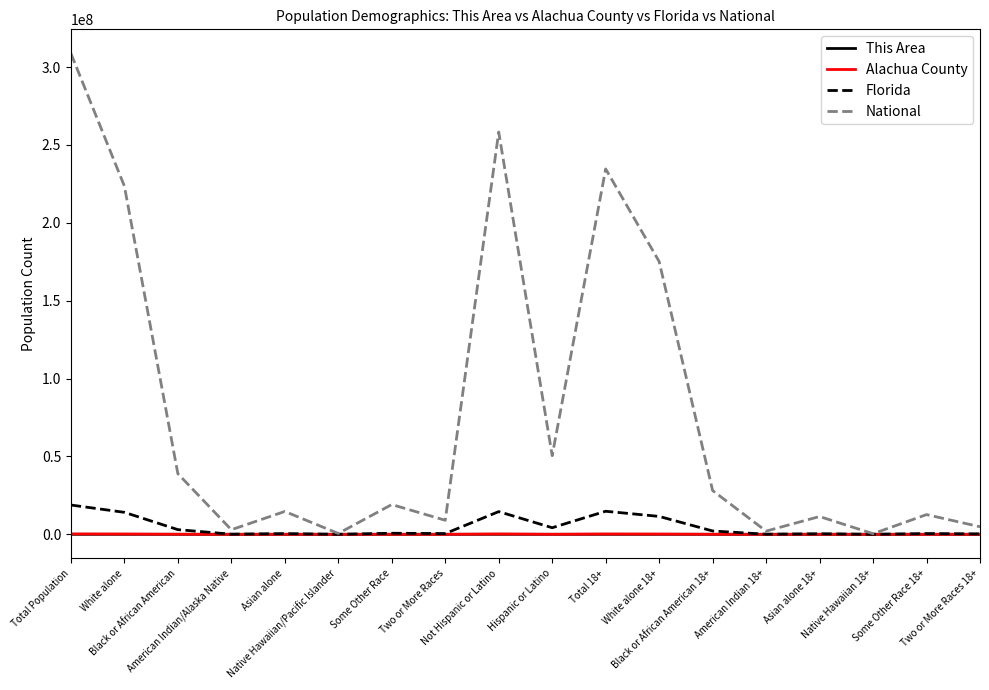

What is the greatest value displayed?

308745538